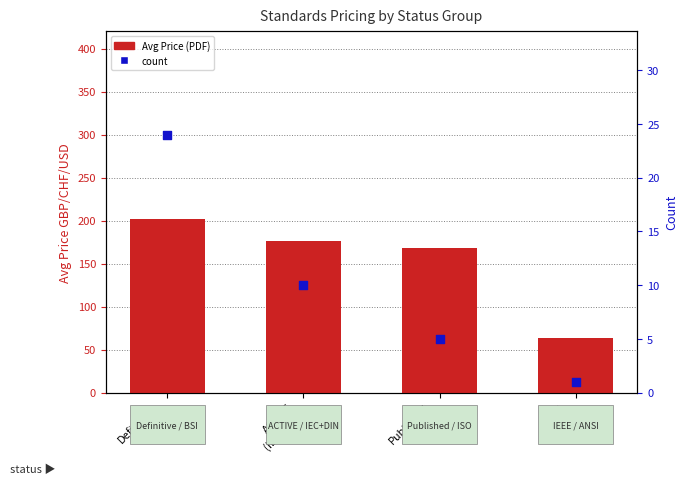

Which series contains the highest Y value?

Avg Price (PDF)